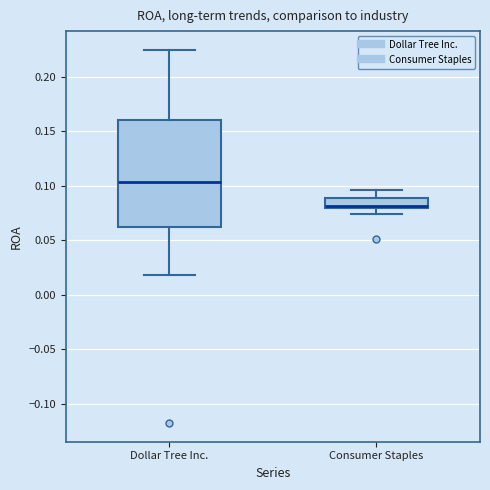

Which box's median line is the highest?

Dollar Tree Inc.